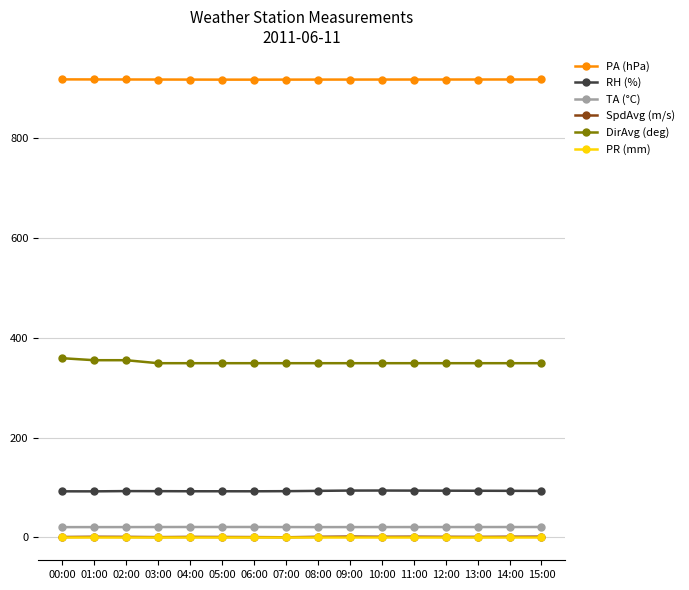

True or false: PR (mm) and RH (%) cross at least once.

False